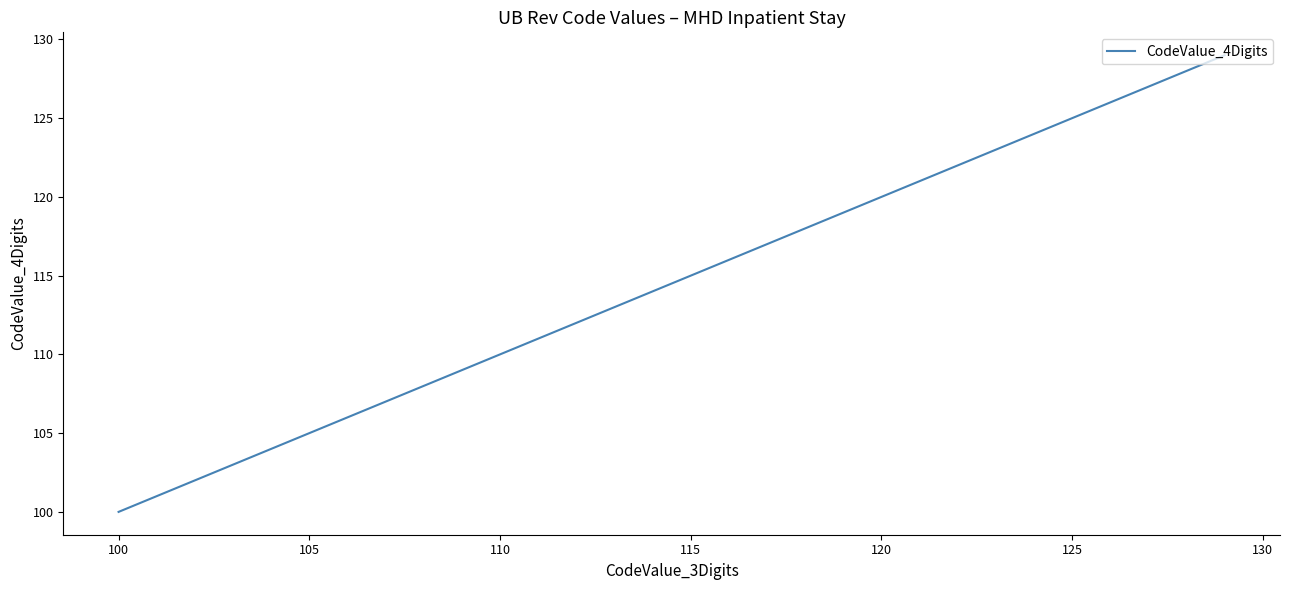

What is the smallest value displayed?

100